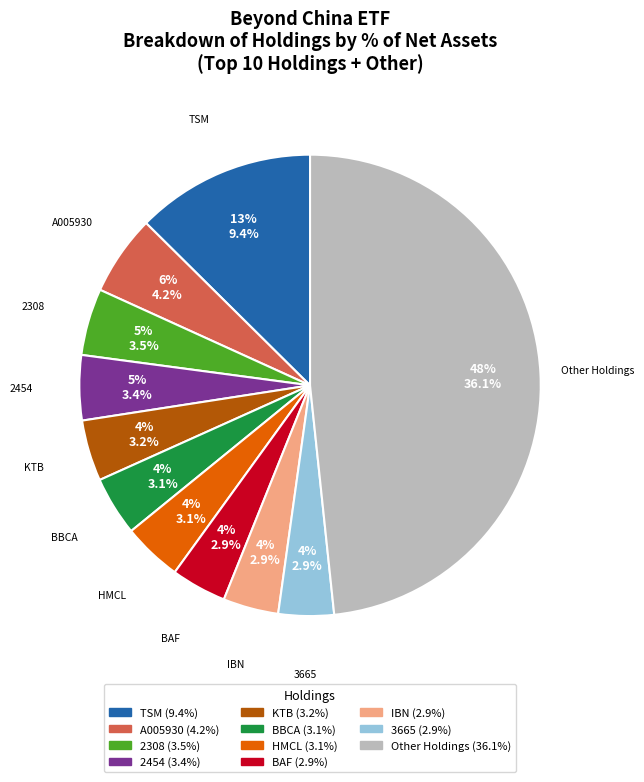

Is there a majority slice in this chart?

No